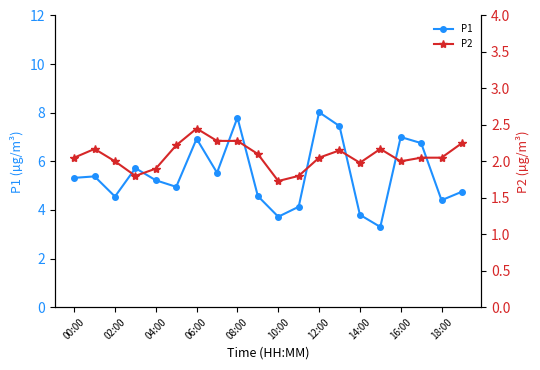

Is it true that P1 equals 3.8 at 14:00?

True